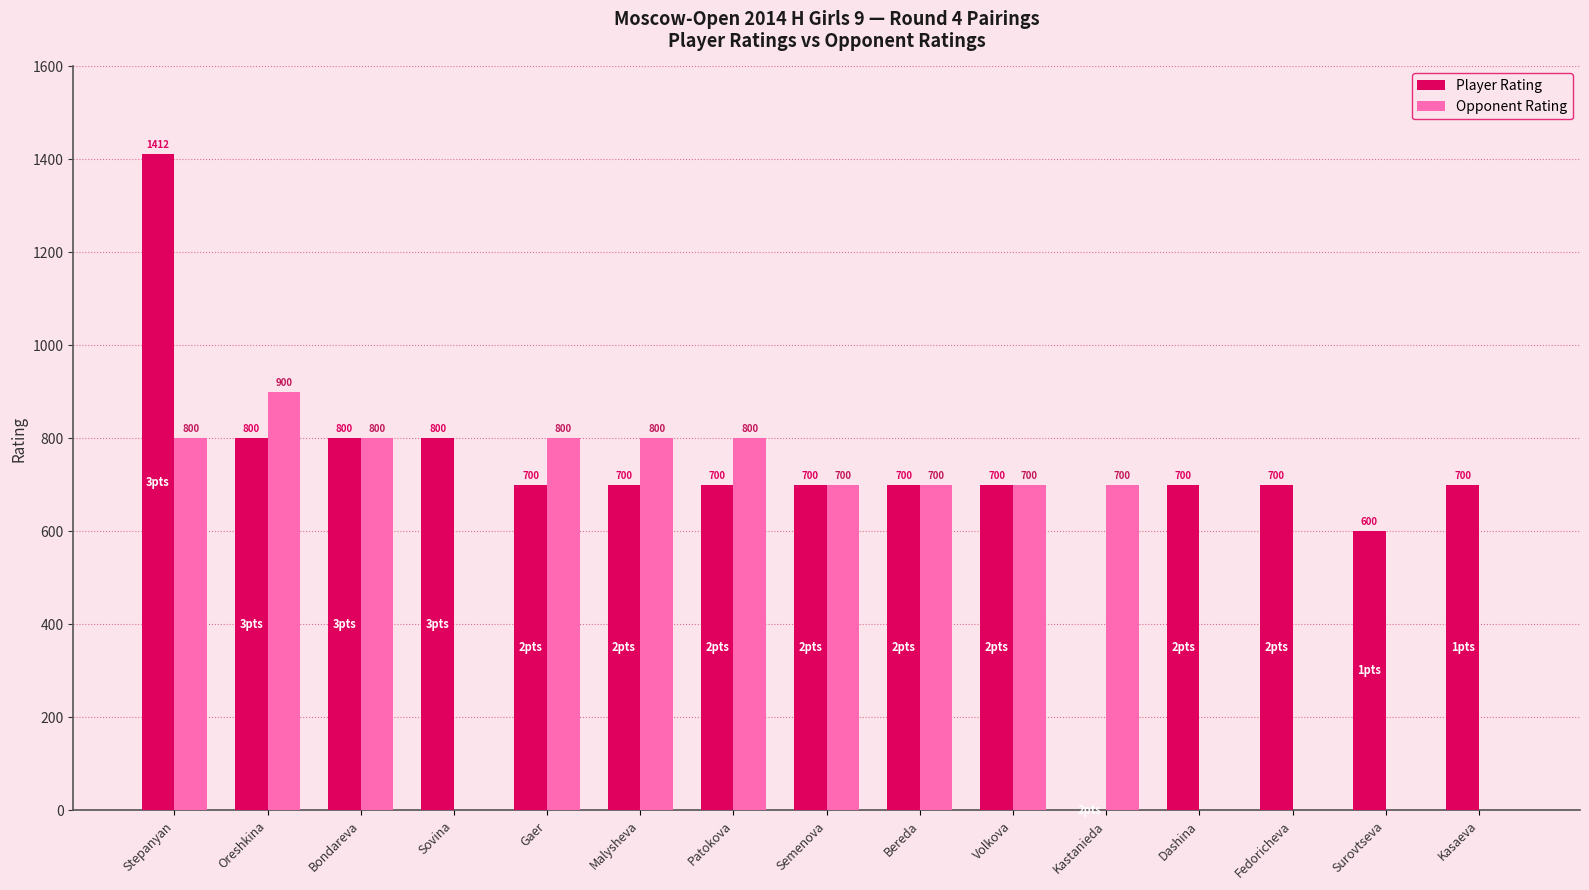

How many positive values does the Player Rating series have?

14